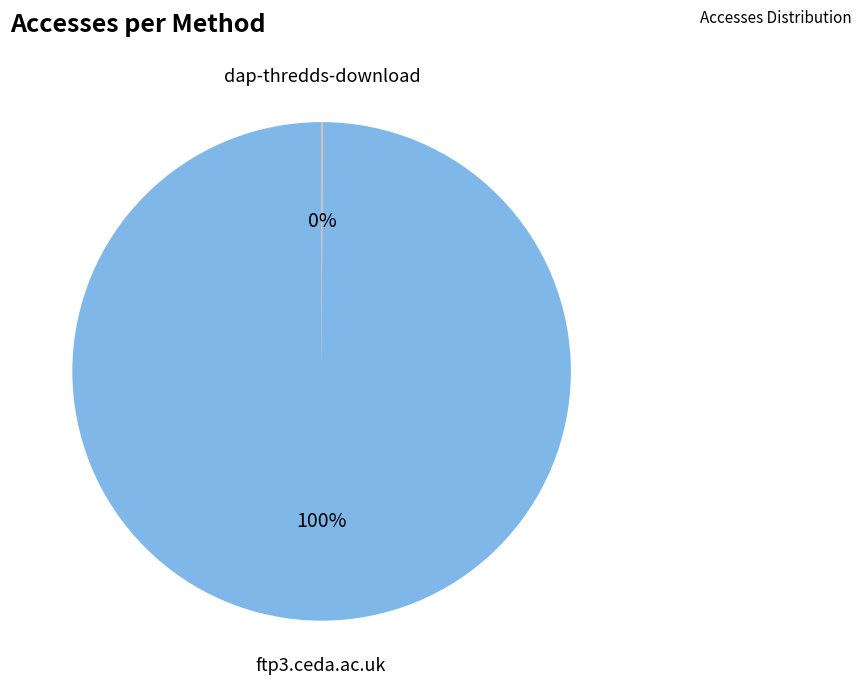

True or false: ftp3.ceda.ac.uk accounts for 90% of the total.

False